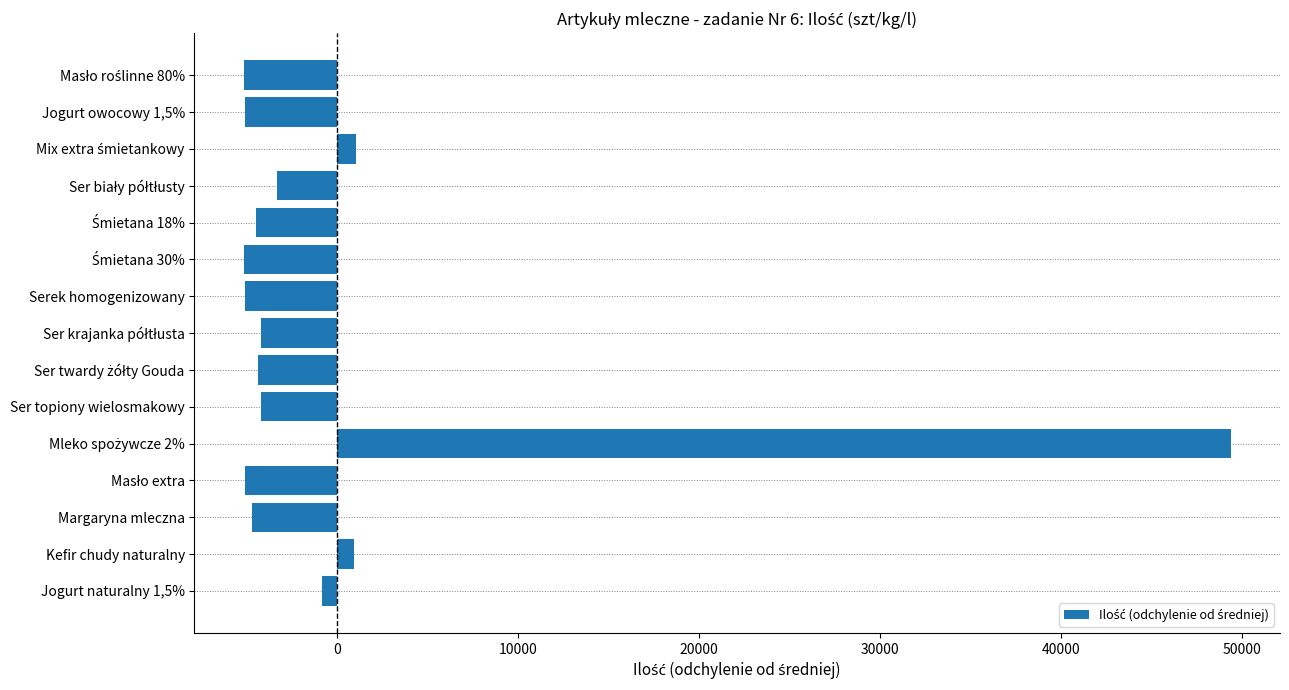

What is the minimum value shown in the chart?

-5128